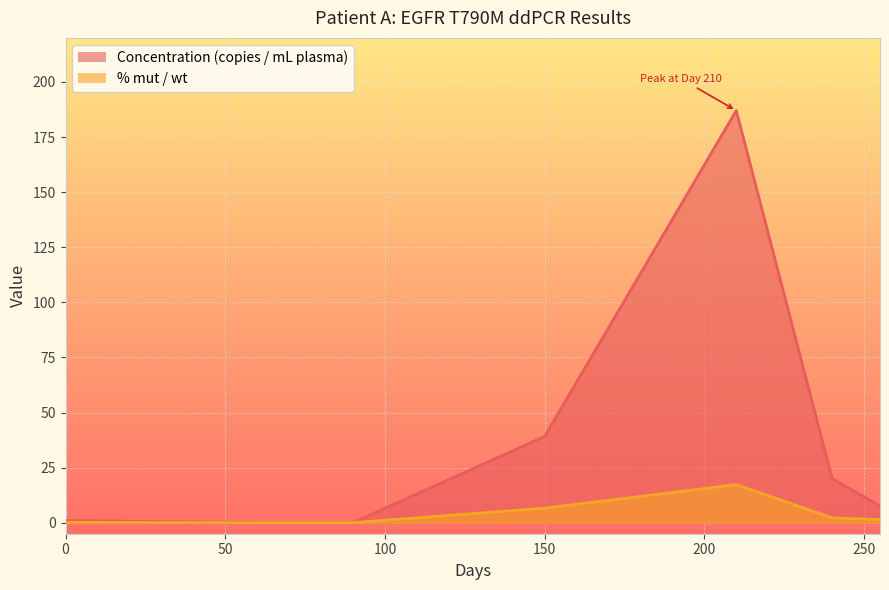

Reading left to right, what are all the values shown in this chart?

Concentration (copies / mL plasma): 1.0	0.0	0.0	39.1	187.0	20.1	7.6
% mut / wt: 0.2	0.0	0.0	6.6	17.3	2.2	1.4